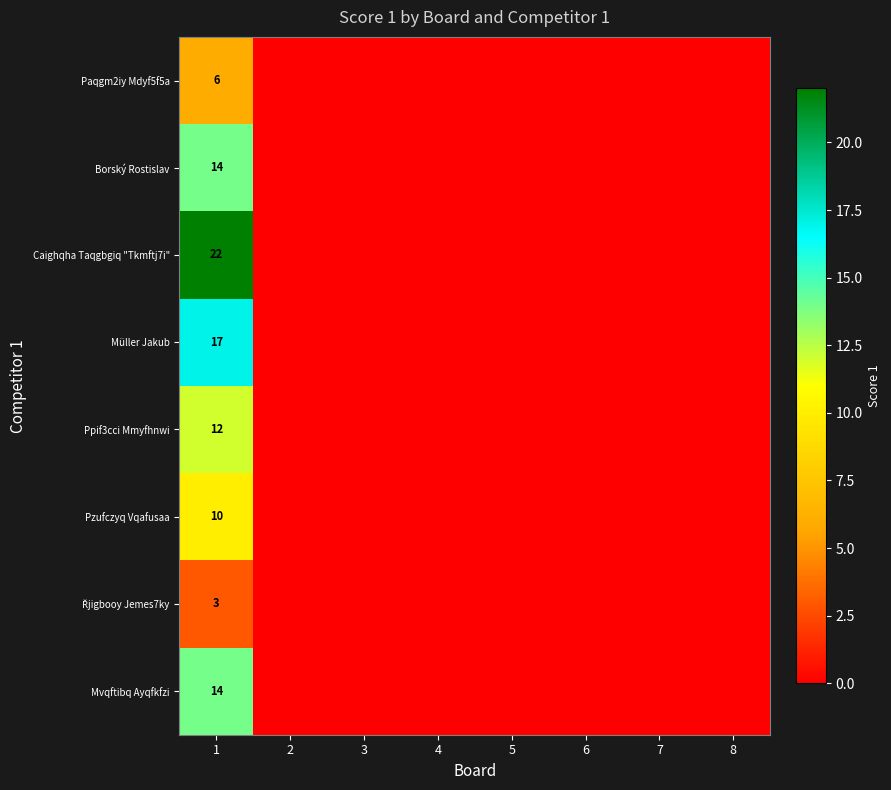

The value of Ppif3cci Mmyfhnwi at 1 is 19. True or false?

False